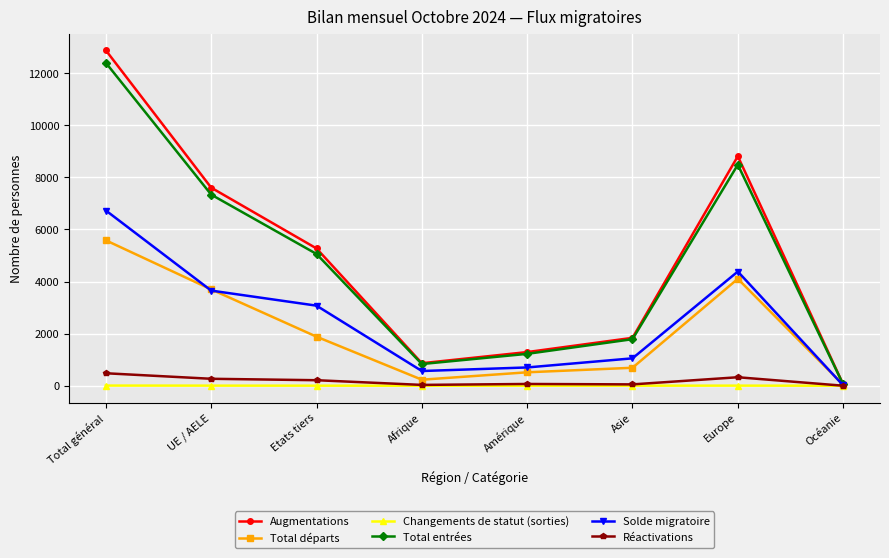

How many data points does each series have?

8